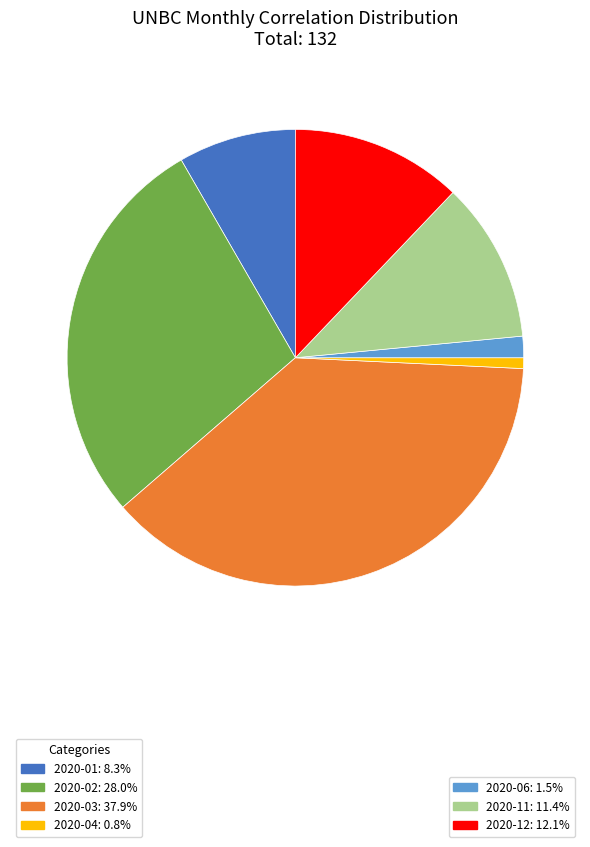

Does any single category account for the majority?

No